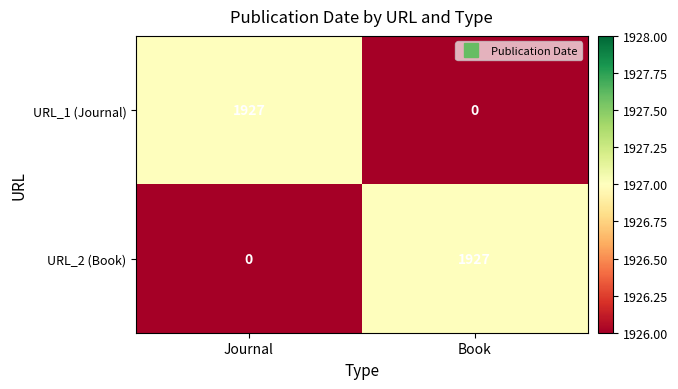

Reading left to right, extract all data points from this chart.

URL_1 (Journal): Journal=1927	Book=0
URL_2 (Book): Journal=0	Book=1927